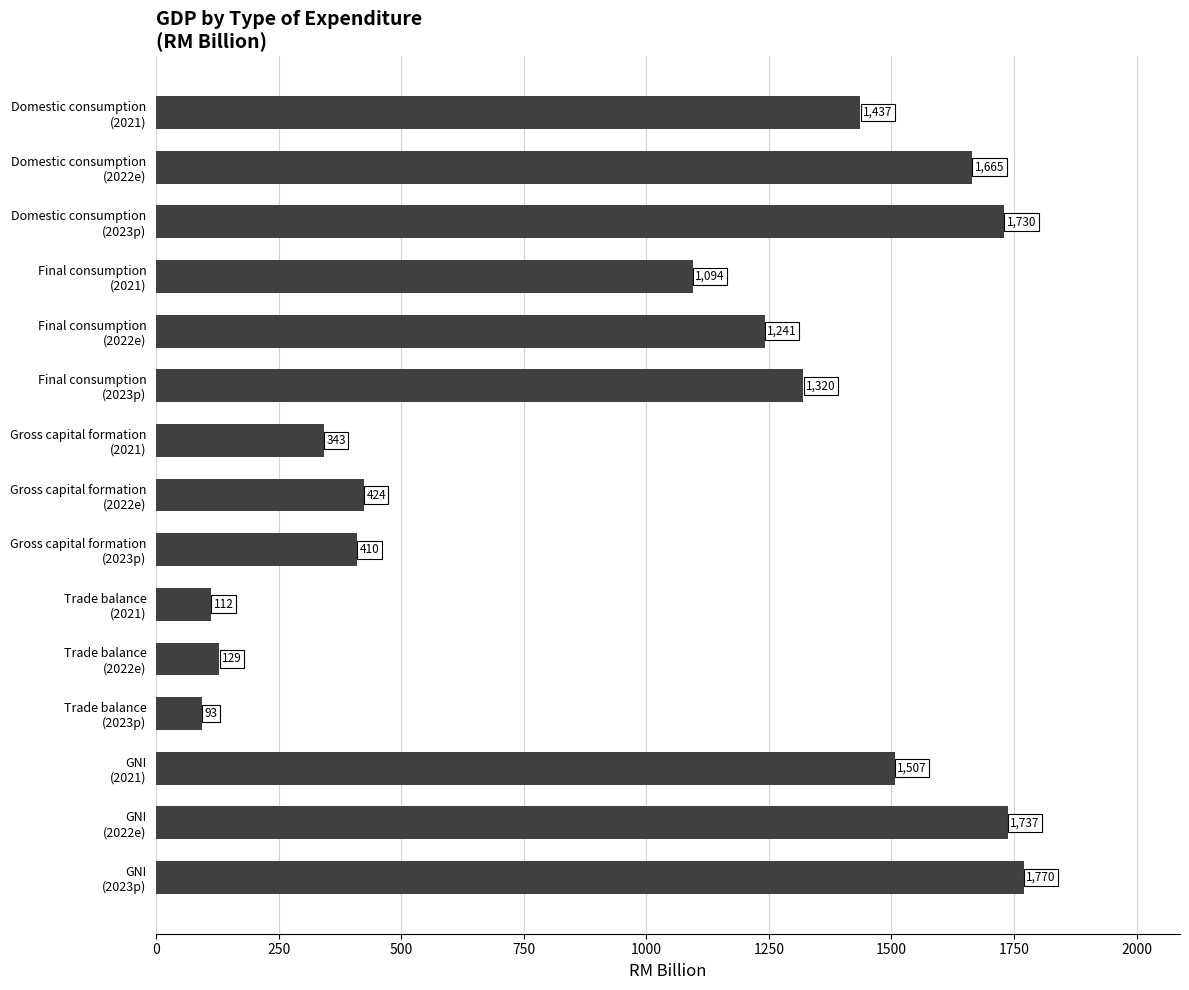

What is the smallest value displayed?

93.0